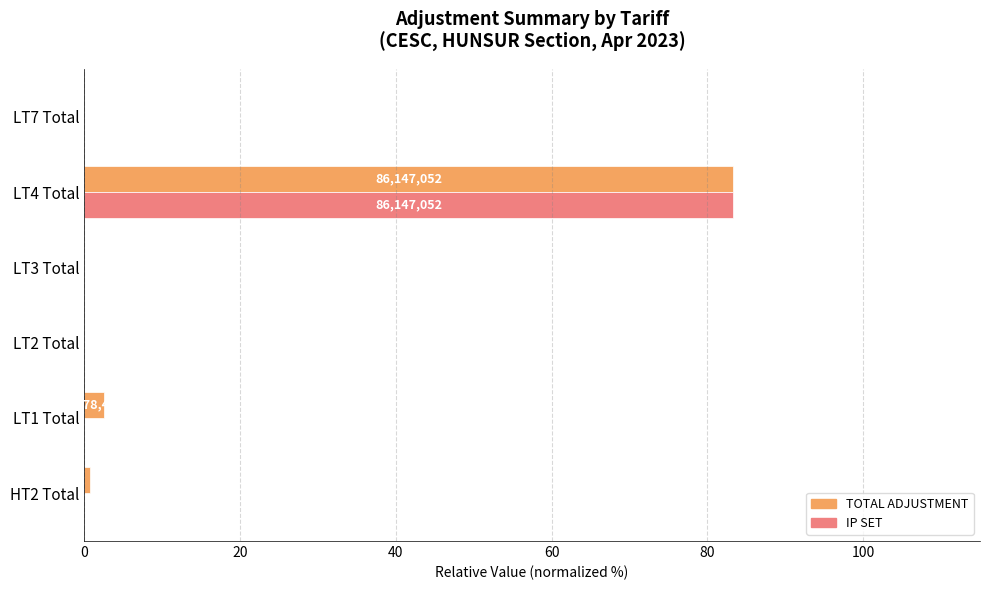

What is the maximum value shown in the chart?

83.3